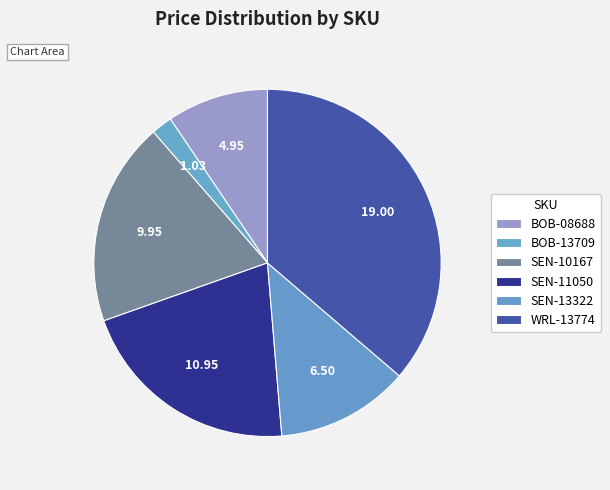

What is the largest slice in the pie chart?

WRL-13774